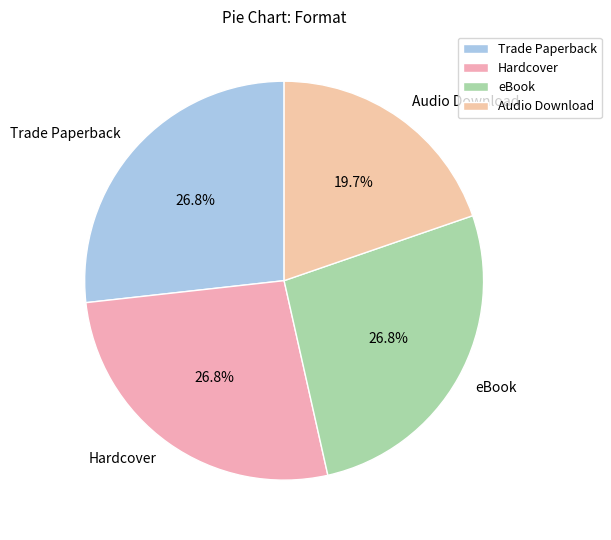

Do eBook and Audio Download together represent more than half of the pie?

No